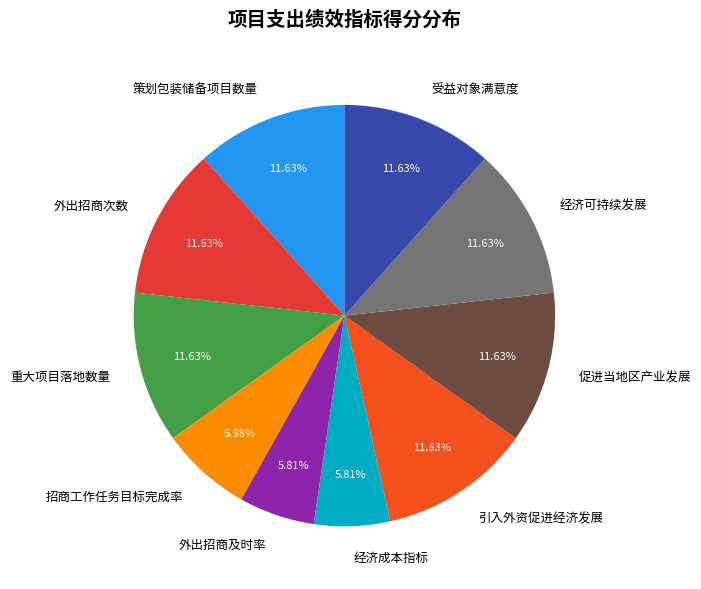

Is there any slice that represents more than half of the pie?

No